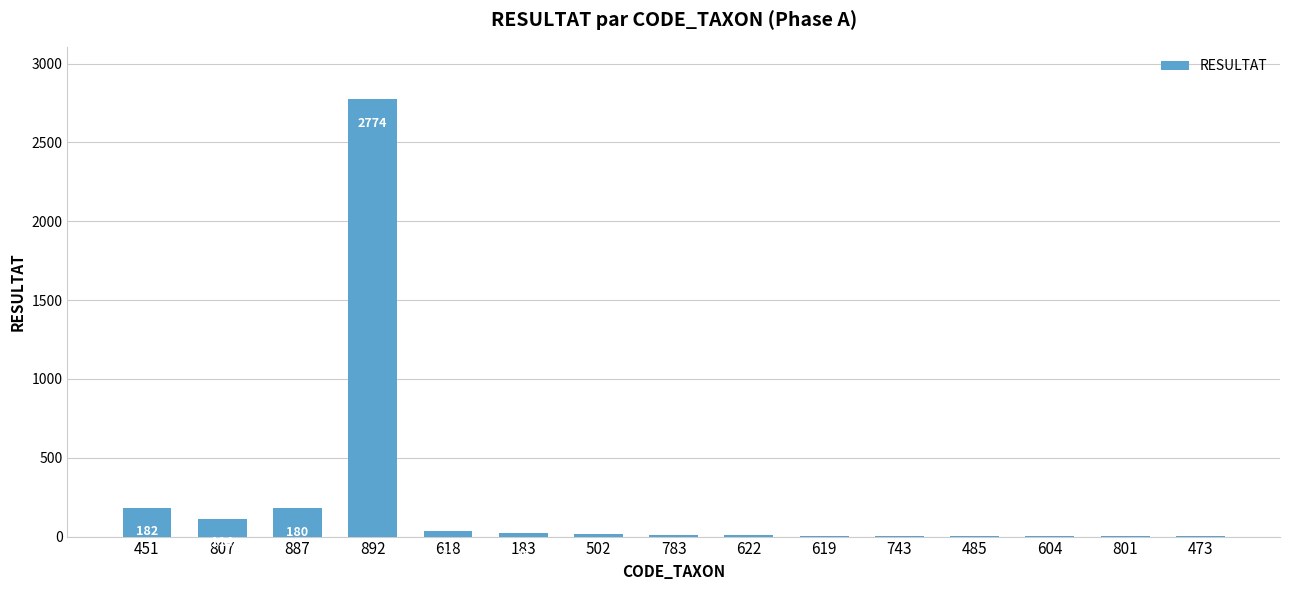

What is the greatest value displayed?

2774